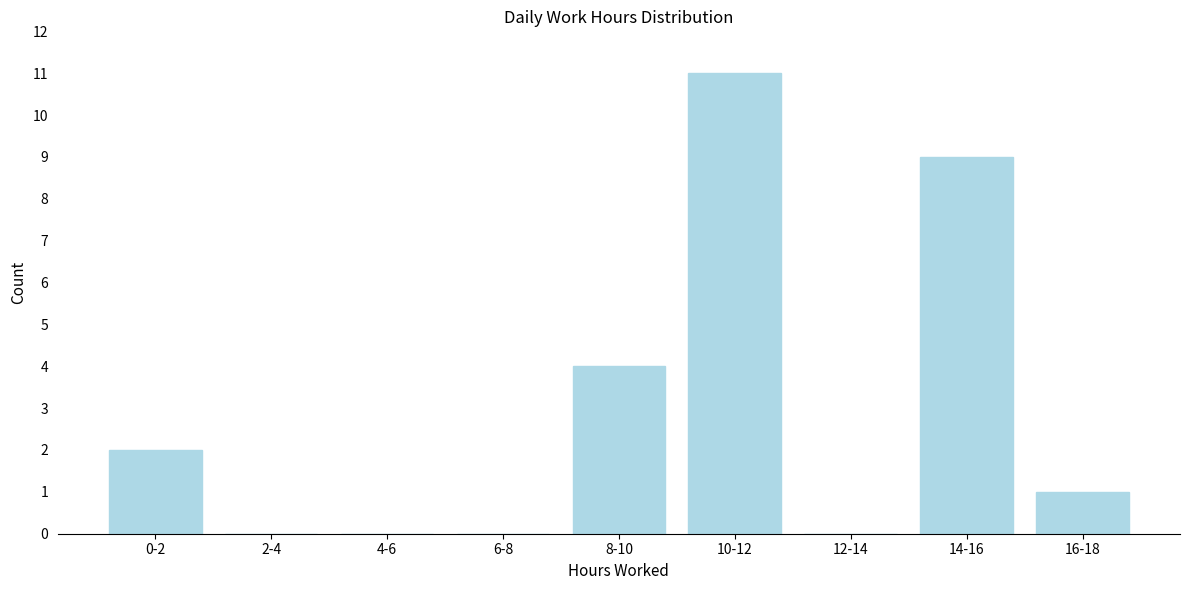

Reading left to right, transcribe all the data shown in this chart.

0-2=2	2-4=0	4-6=0	6-8=0	8-10=4	10-12=11	12-14=0	14-16=9	16-18=1